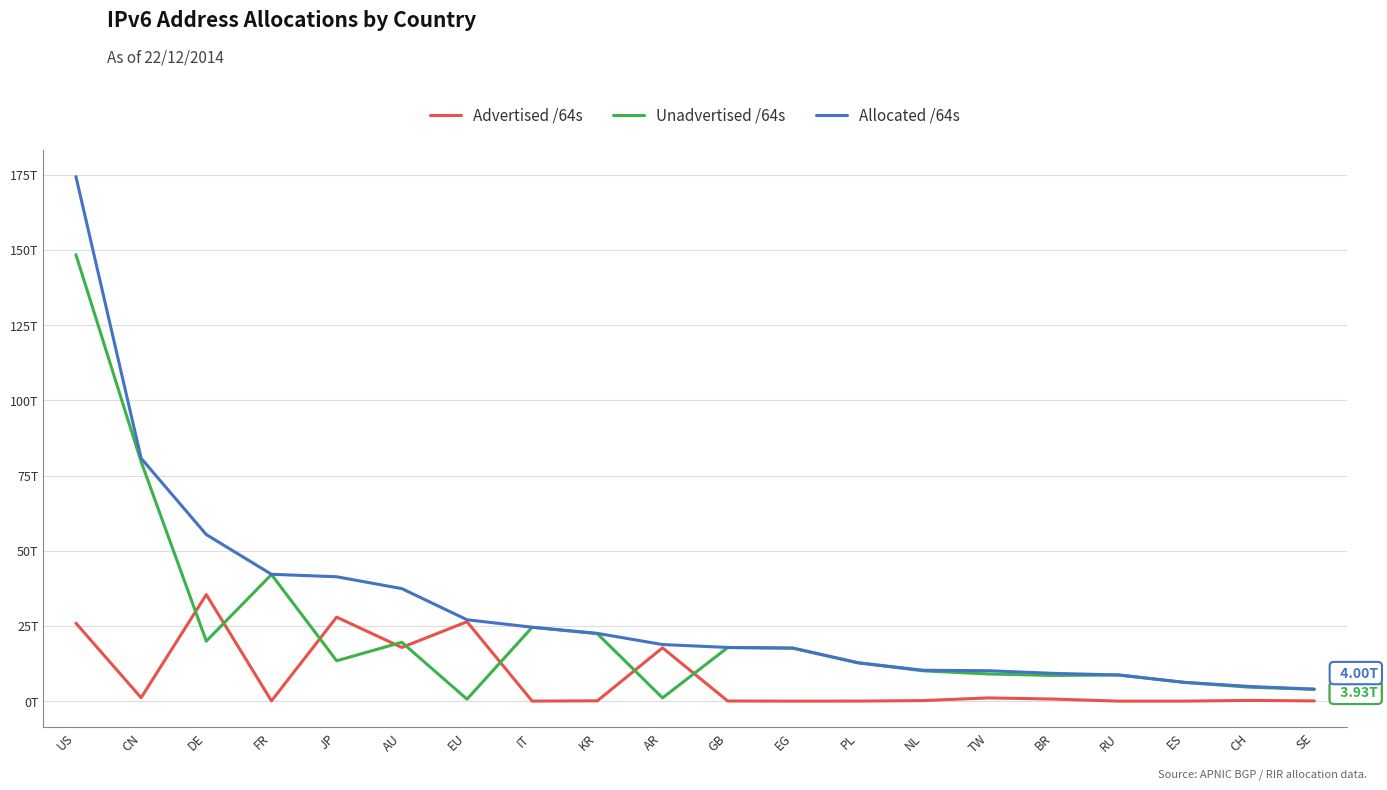

True or false: Advertised /64s has more than 0 points higher than both neighbors.

True